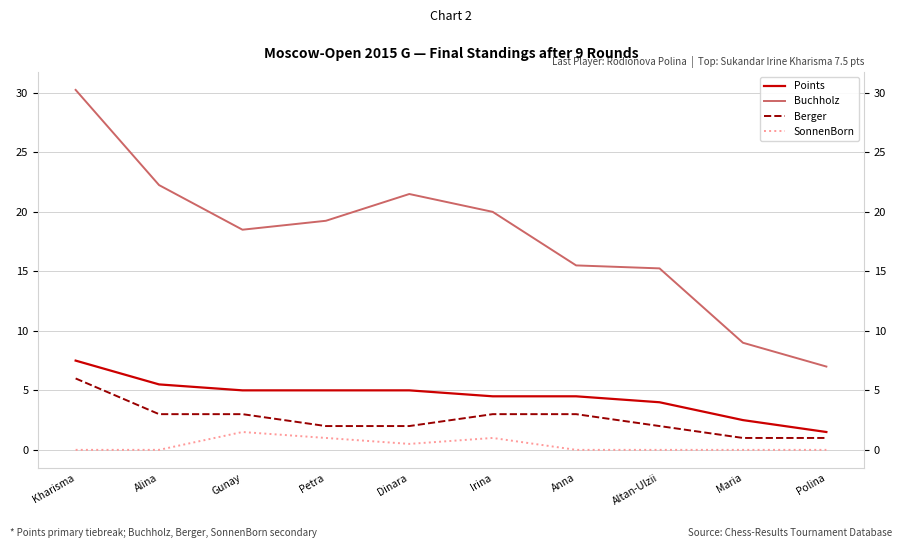

Where is the first local minimum for SonnenBorn?

Dinara